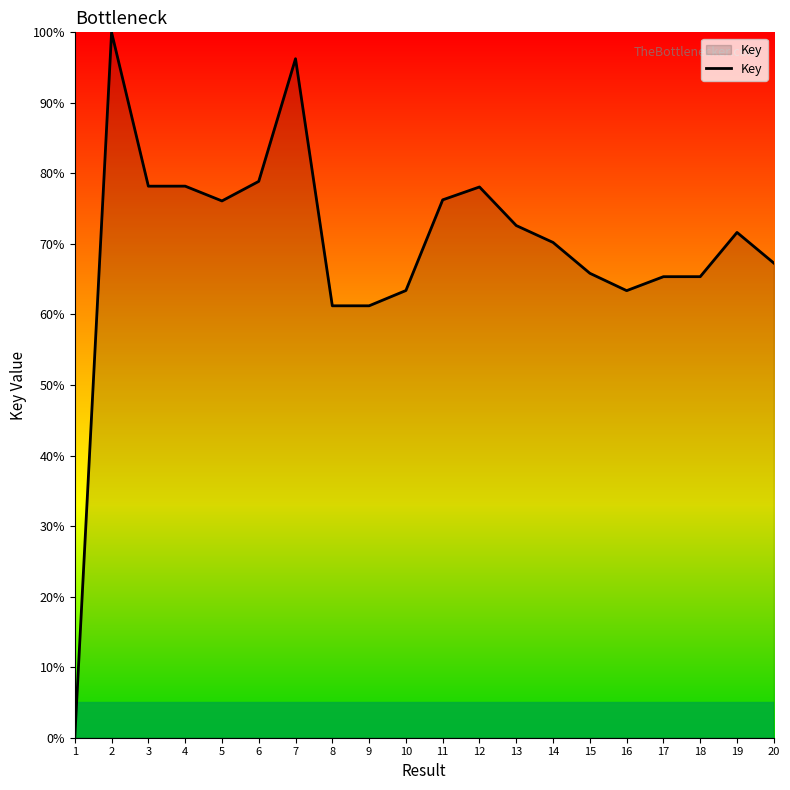

What is the approximate value at 14?

70.2